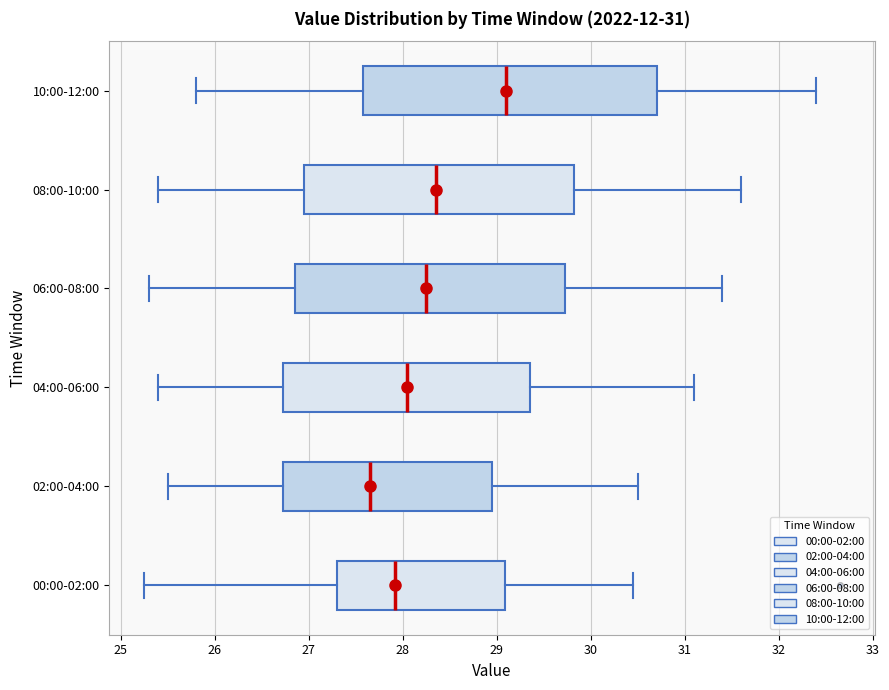

Which box is the widest, from its left edge to its right edge?

10:00-12:00